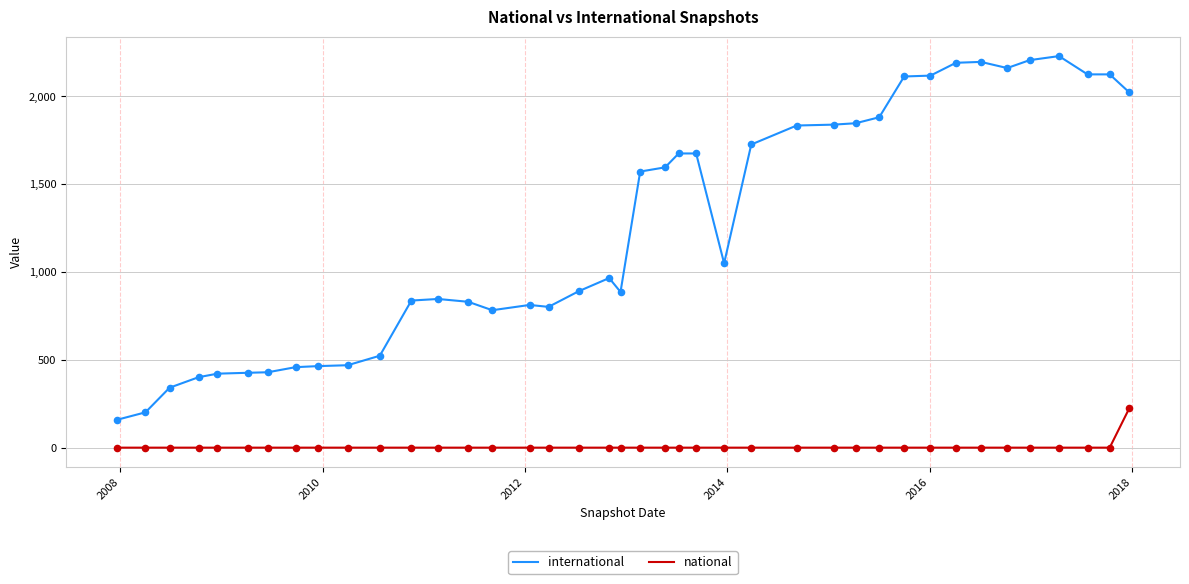

List the series in order of their overall mean, lowest first.

national, international